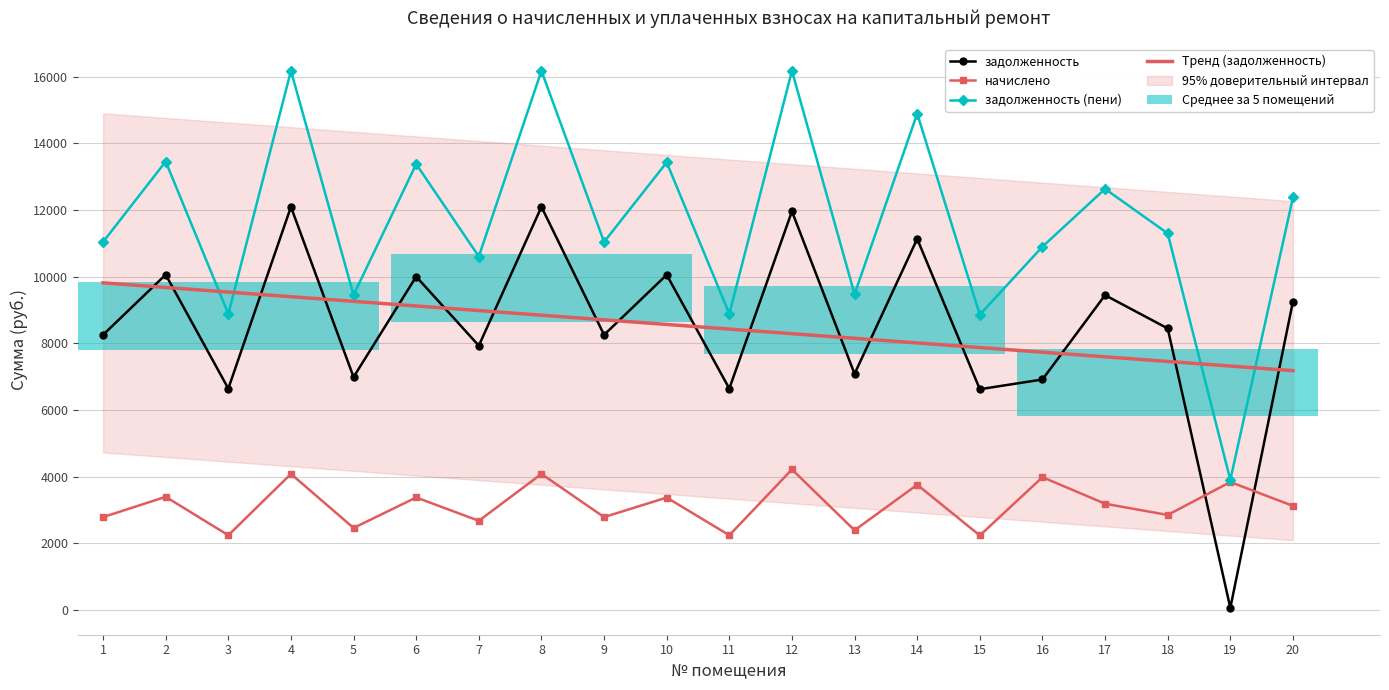

Is it true that задолженность (пени) equals 23753.4 at 4?

False